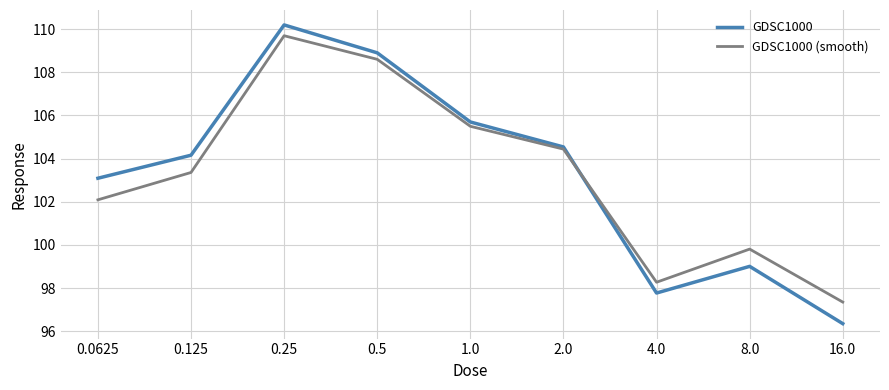

Where is GDSC1000 nearest to the value 103?

0.0625